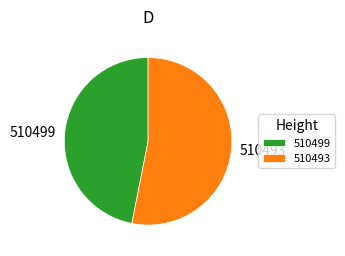

How many slices are in this pie chart?

2